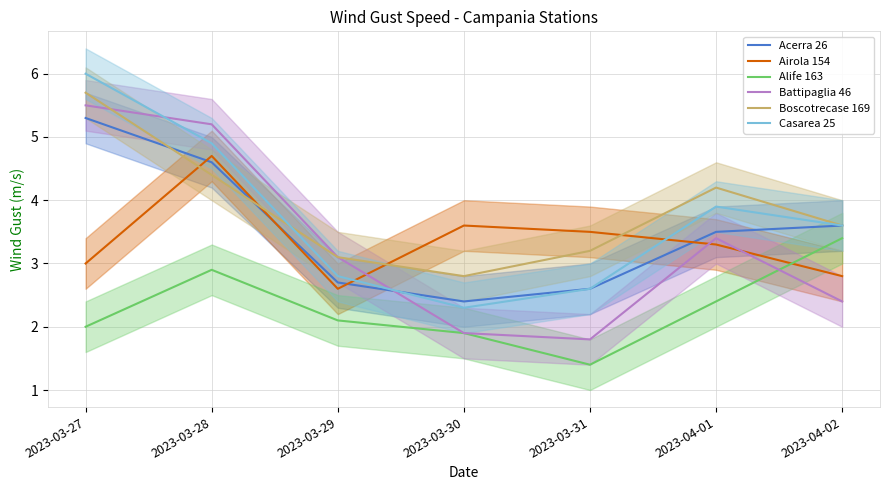

Which series changed the most between 2023-03-29 and 2023-03-30?

Battipaglia 46